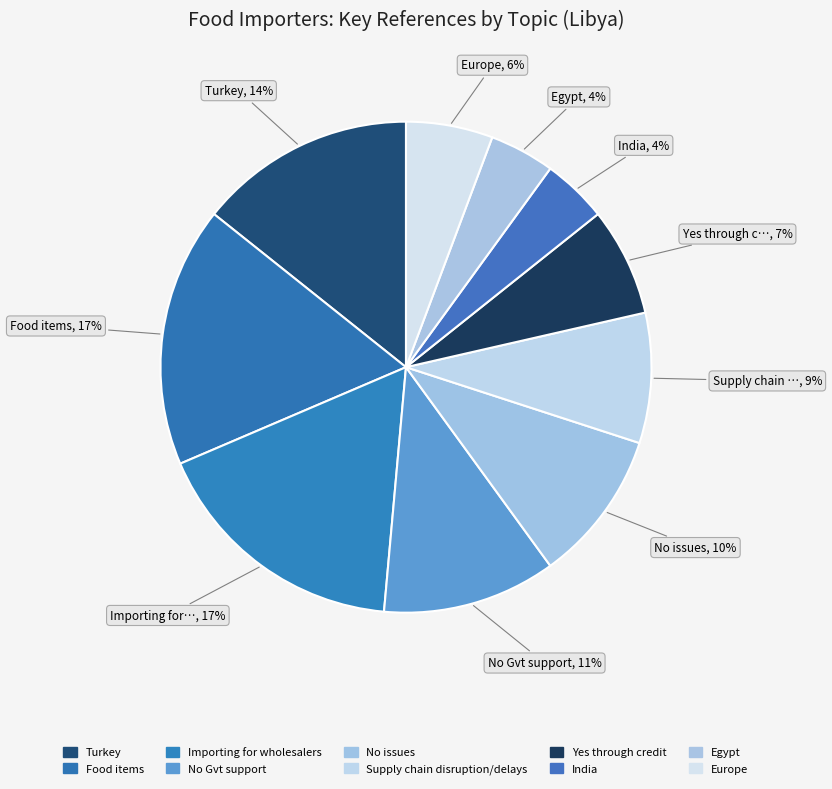

Which category has the smallest portion of the pie?

India